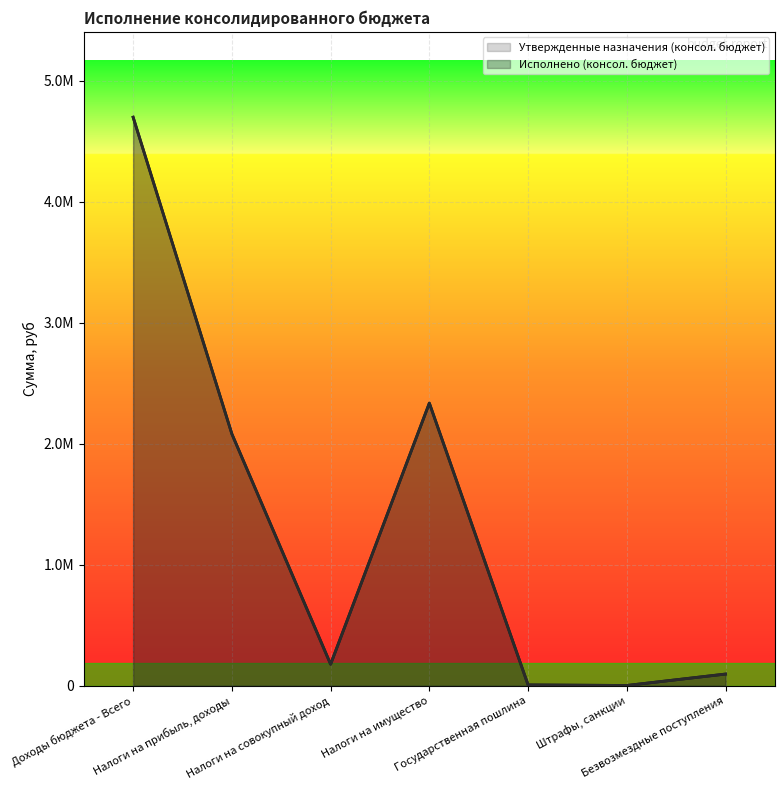

At which category is the sum across all series the highest?

Доходы бюджета - Всего